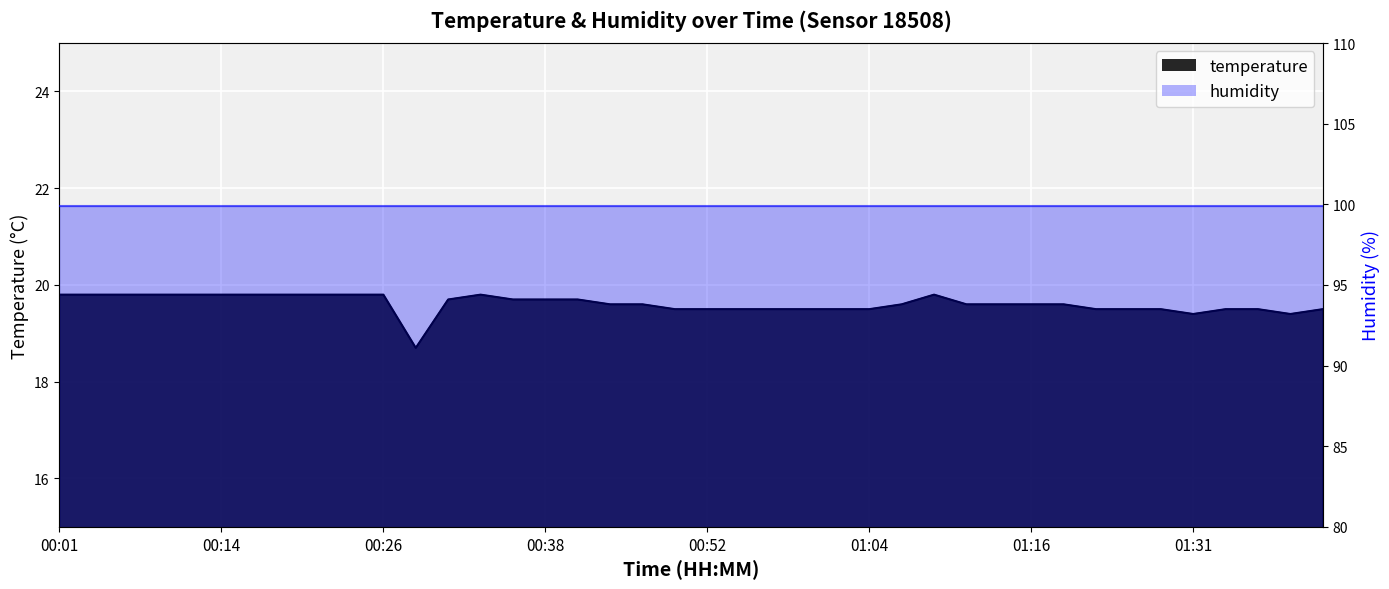

Between 00:09 and 01:16, which is larger?

00:09